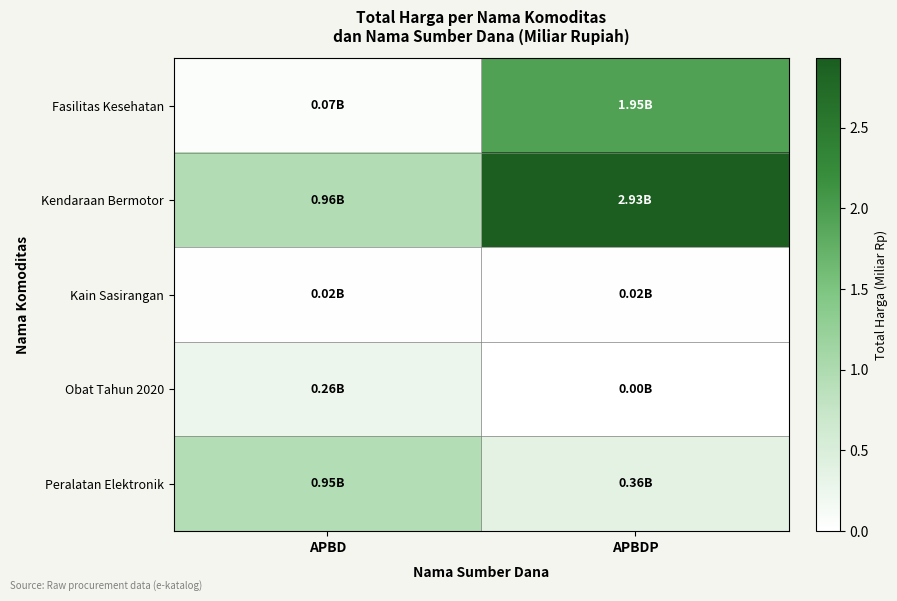

Between APBDP and APBD, which is larger?

APBDP